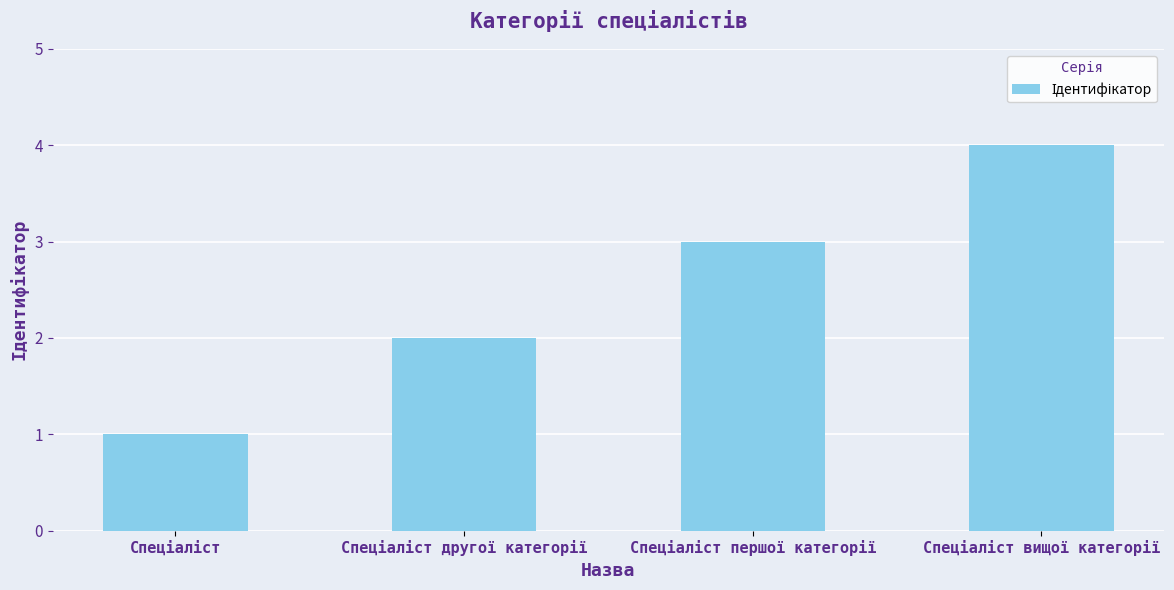

Reading left to right, what are all the values shown in this chart?

1	2	3	4